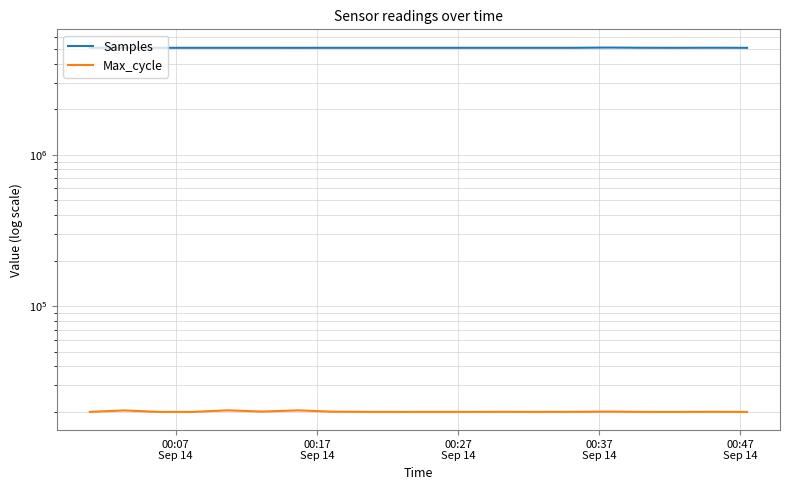

Reading left to right, what are all the values shown in this chart?

Samples: 5092976	5092741	5091461	5092727	5092464	5092809	5091093	5092645	5092568	5092338	5092568	5092404	5092446	5092308	5093109	5112507	5096292	5092744	5098321	5091599
Max_cycle: 20028	20469	20020	20024	20503	20119	20494	20087	20035	20024	20032	20032	20046	20028	20046	20098	20028	20020	20051	20020